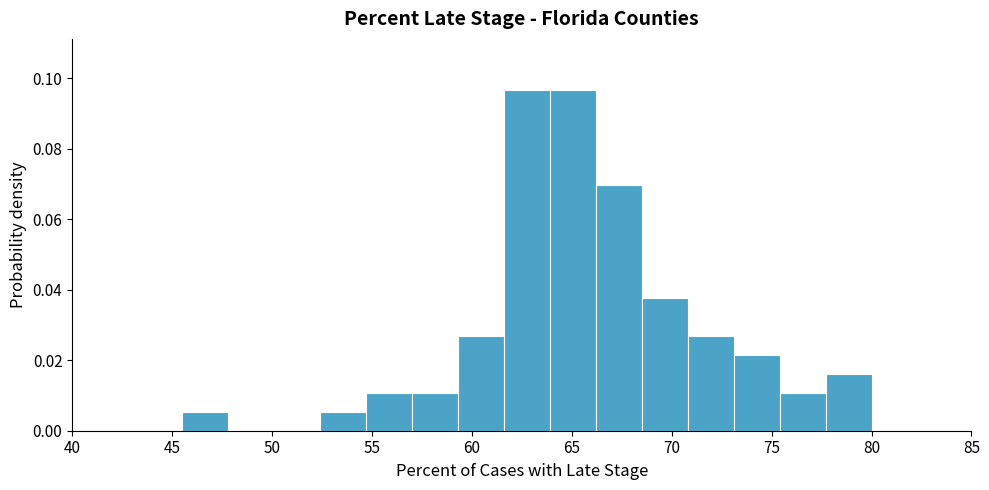

Reading left to right, transcribe this chart: for each bar, give the range it covers on the x-axis and its height. Neither the bar edges nor the heights are printed on the chart, so give them approximately, as read against the axes.

45.5 to 47.8: 0.006
47.8 to 50.1: 0
50.1 to 52.4: 0
52.4 to 54.7: 0.006
54.7 to 57.0: 0.010
57.0 to 59.3: 0.010
59.3 to 61.6: 0.026
61.6 to 63.9: 0.096
63.9 to 66.2: 0.096
66.2 to 68.5: 0.070
68.5 to 70.8: 0.038
70.8 to 73.1: 0.026
73.1 to 75.4: 0.022
75.4 to 77.7: 0.010
77.7 to 80.0: 0.016